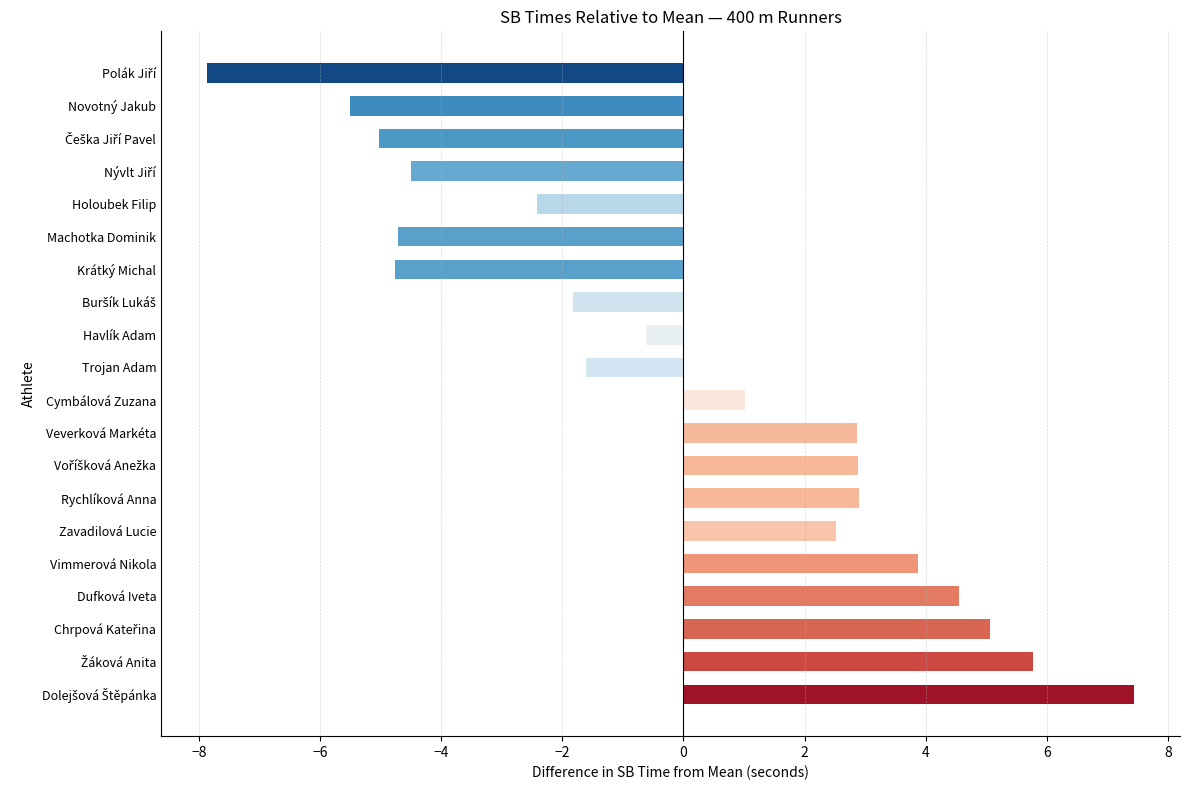

What position from the bottom is Cymbálová Zuzana?

10